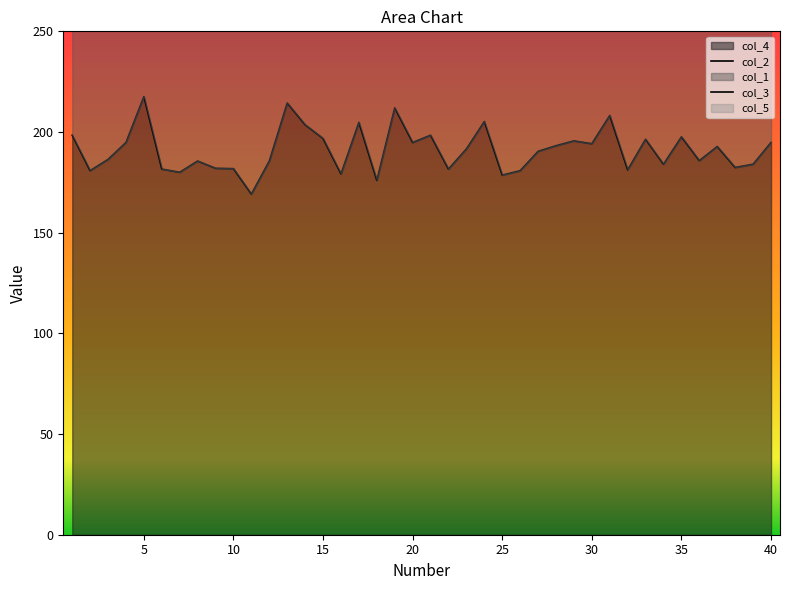

Rank the series by their maximum value, from lowest to highest.

col_3, col_5, col_1, col_2, col_4